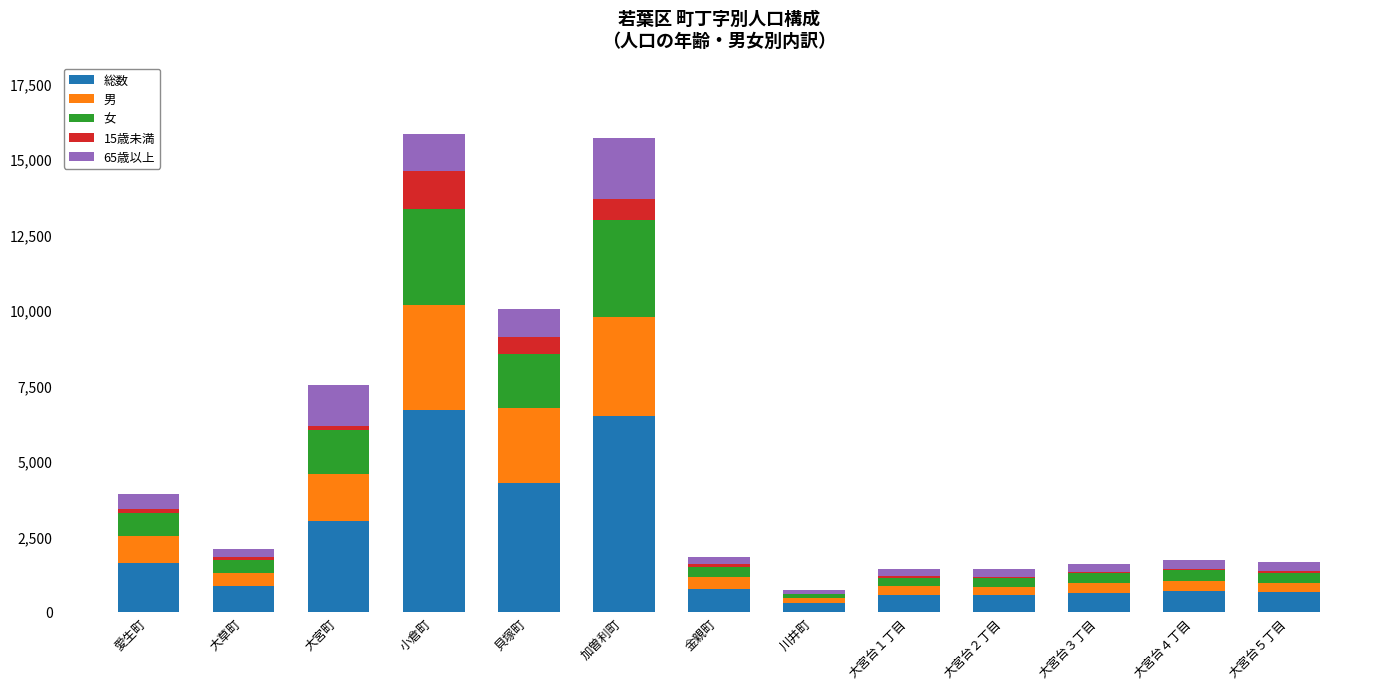

What is the maximum value for 総数?

6673